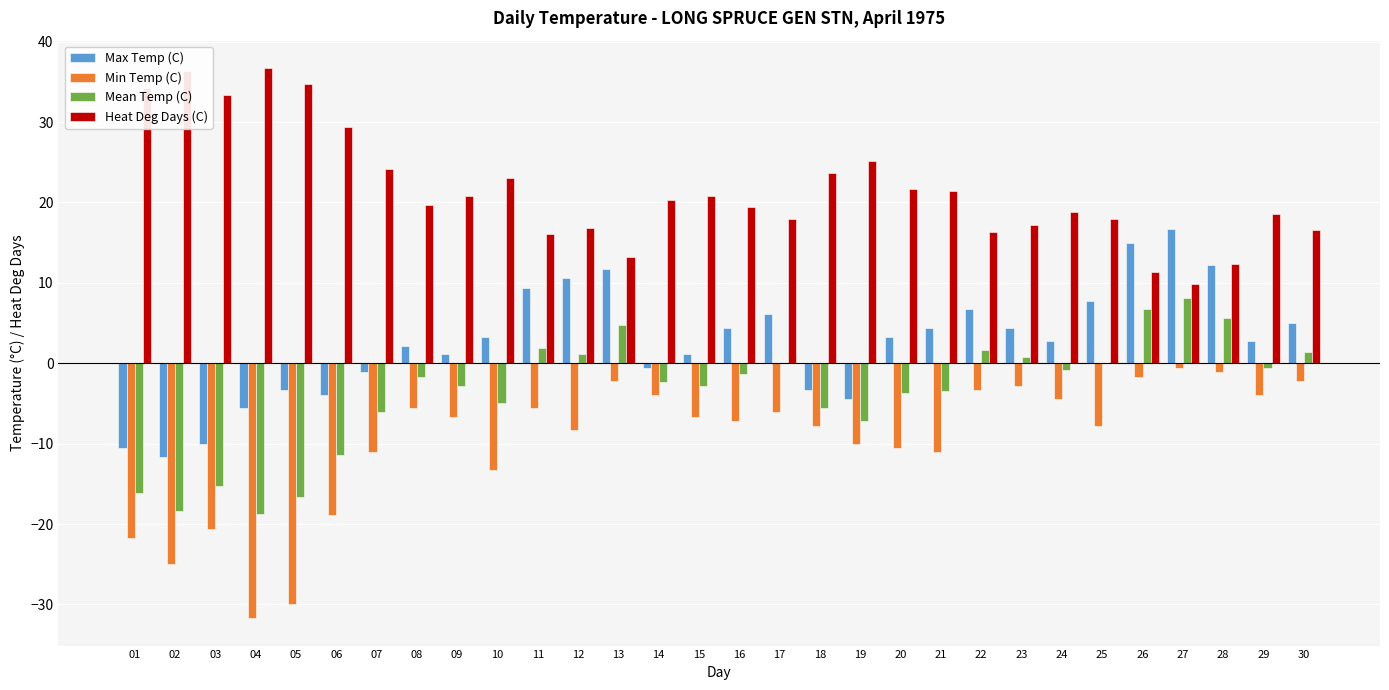

How many distinct data groups are displayed?

4